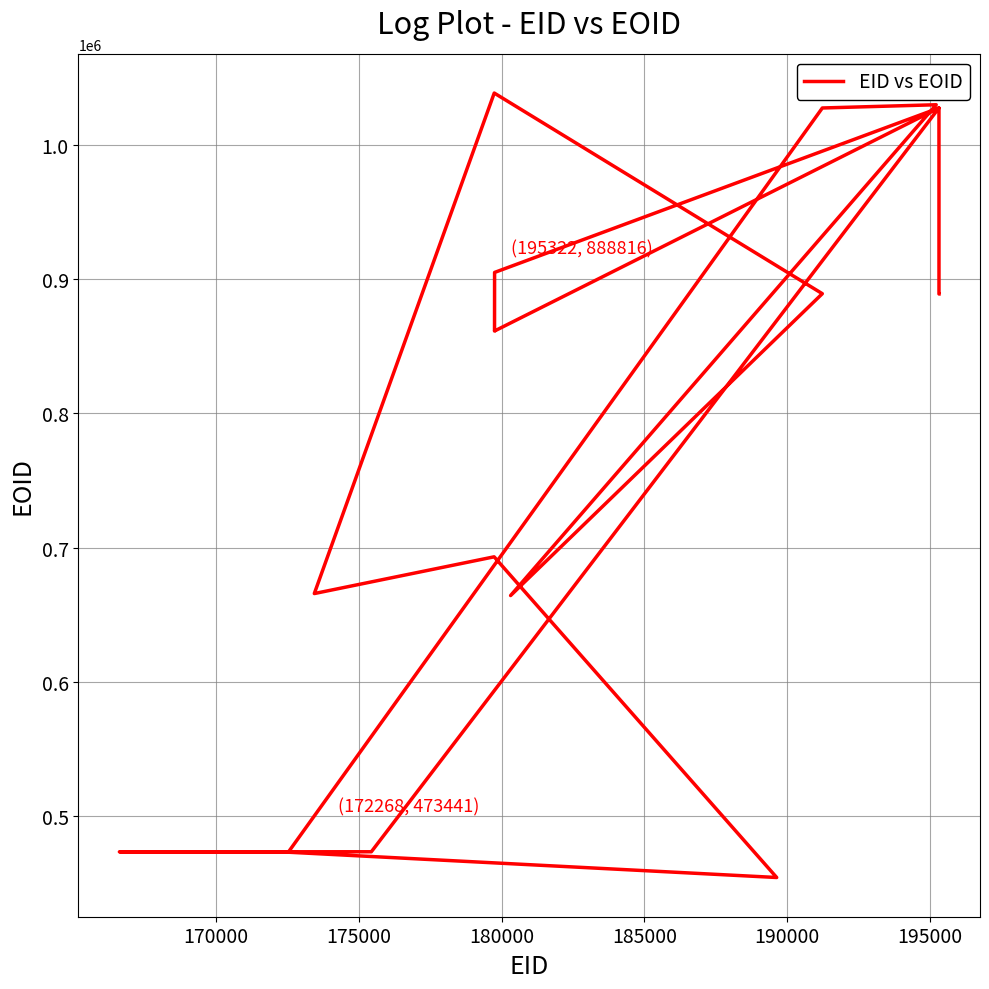

How many interior local peaks (higher than both neighbors) does the data have?

5